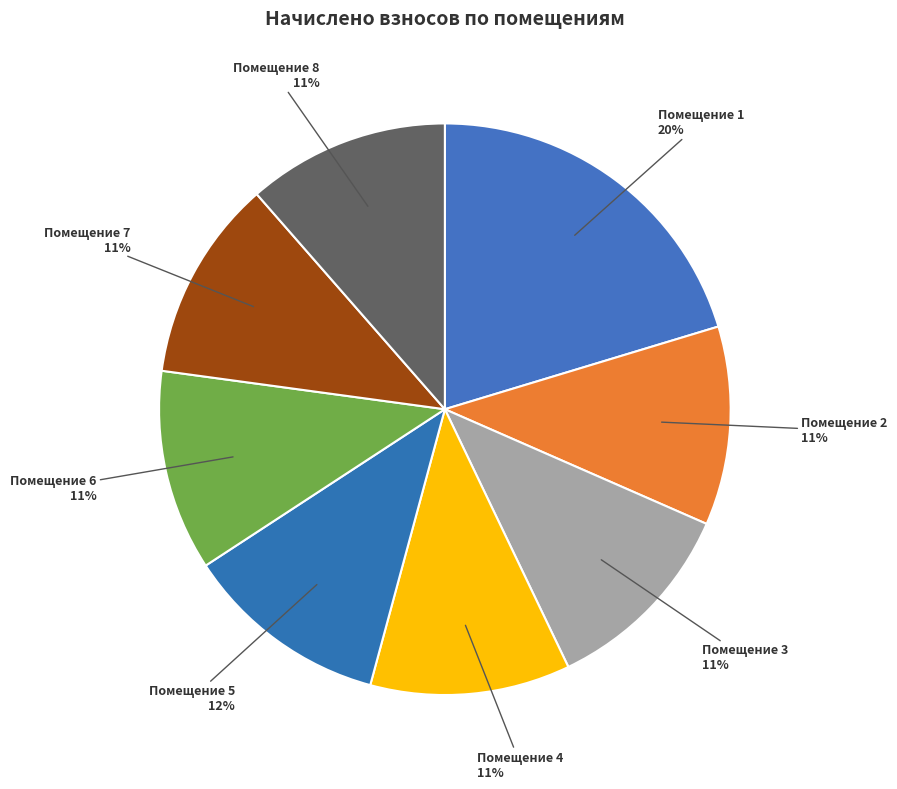

Count the number of slices in the pie.

8